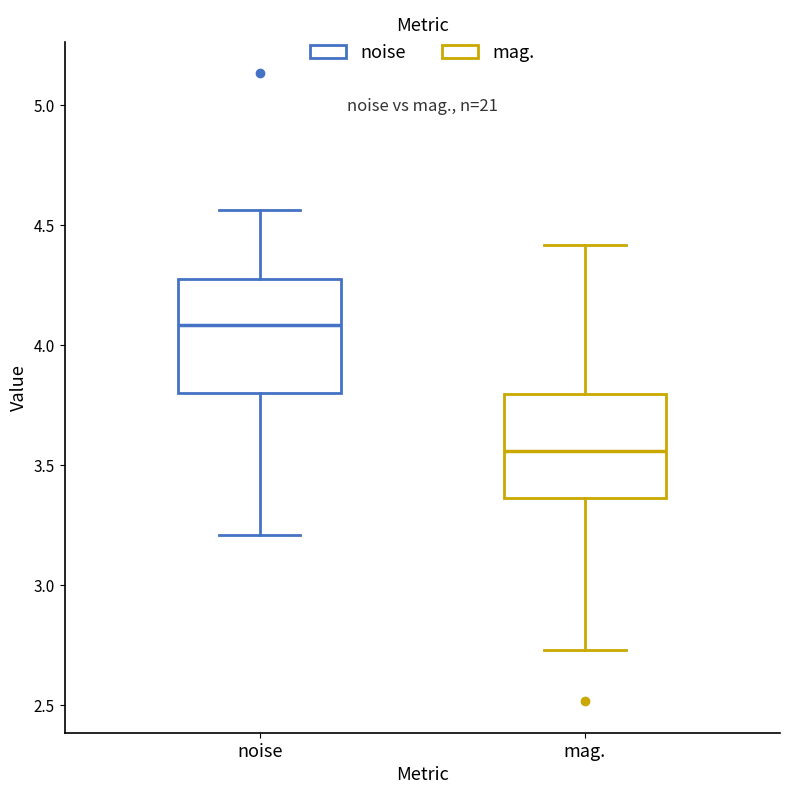

Which box has the highest median line?

noise